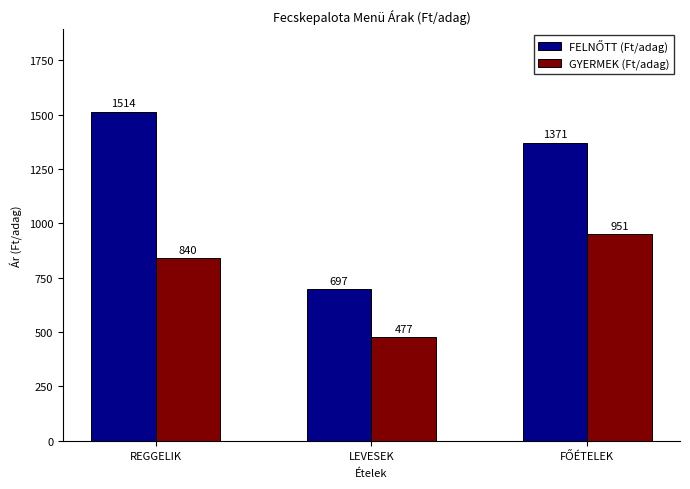

How many bars are there in total?

6